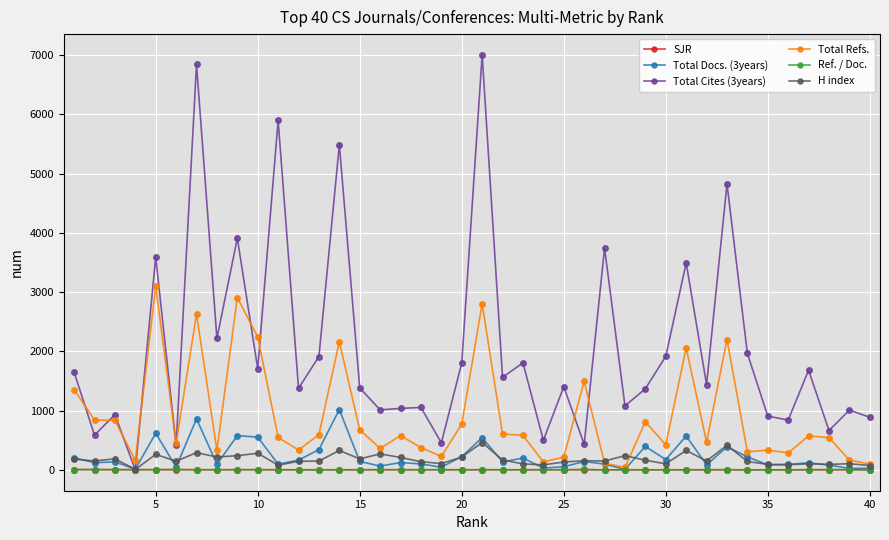

Which series has the largest total across all categories?

Total Cites (3years)